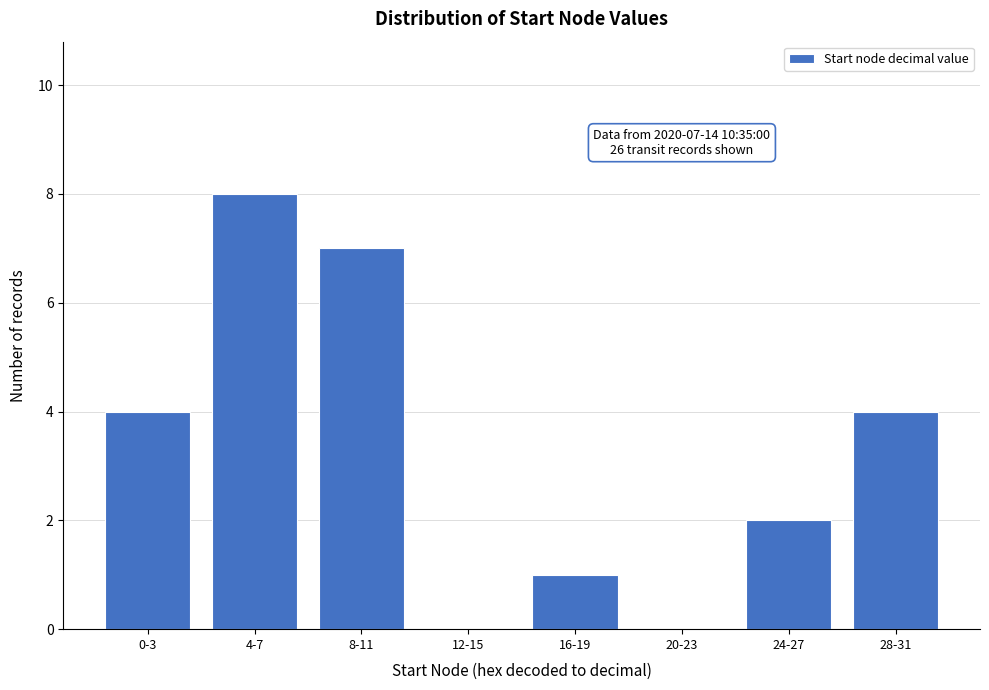

Reading right to left, extract all data points from this chart.

28-31=4	24-27=2	20-23=0	16-19=1	12-15=0	8-11=7	4-7=8	0-3=4